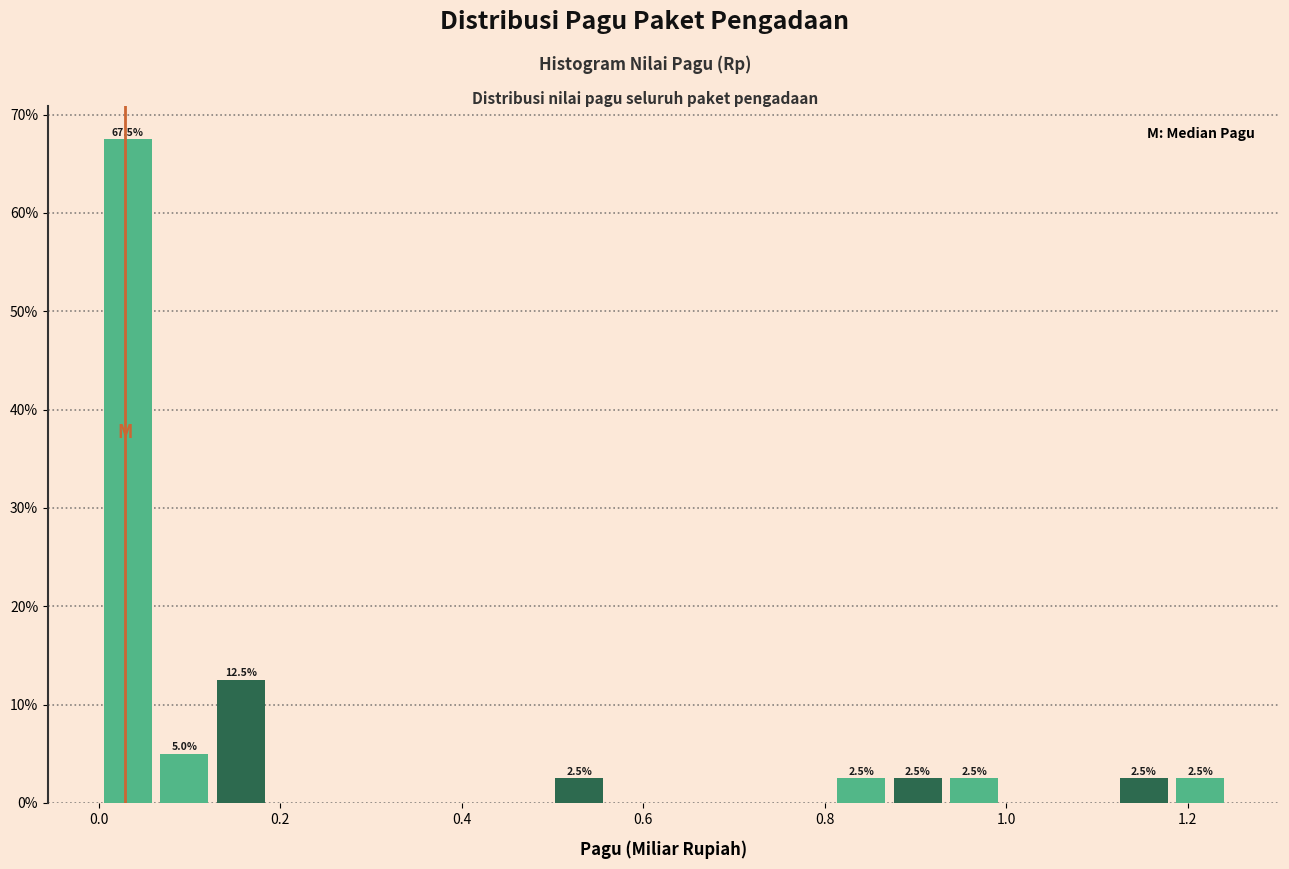

Around what value on the x-axis is the tallest bar? Give the approximate position of its centre, as read against the axis.

0.04